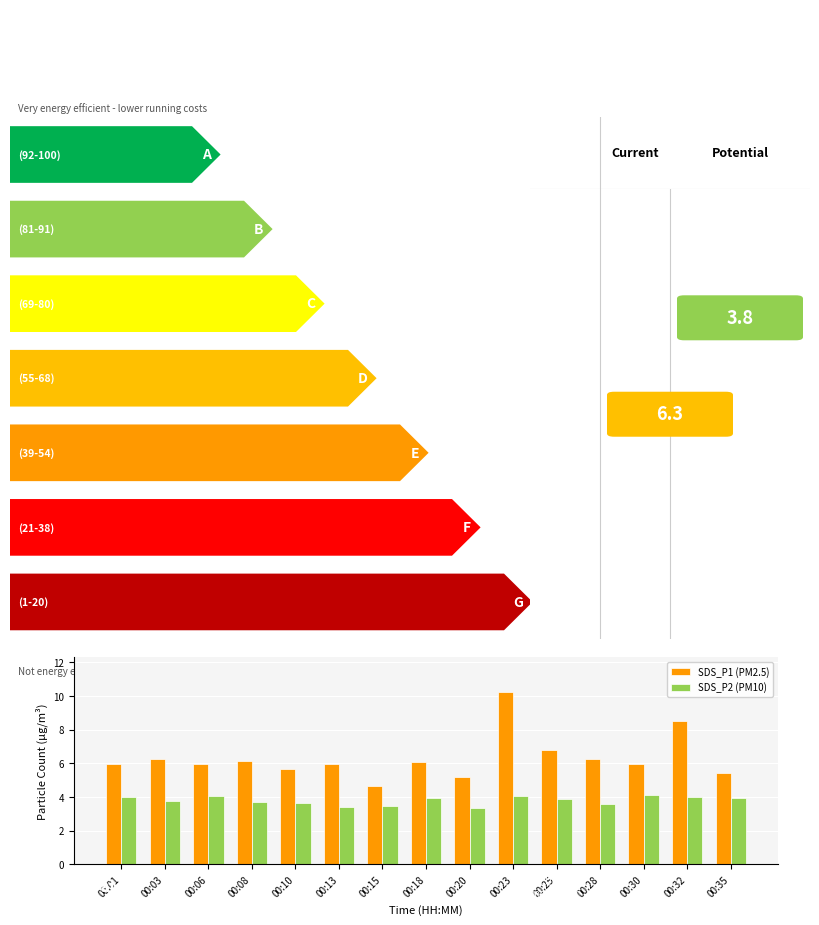

Rank the series at 00:20 from lowest to highest value.

SDS_P2 (PM10), SDS_P1 (PM2.5)